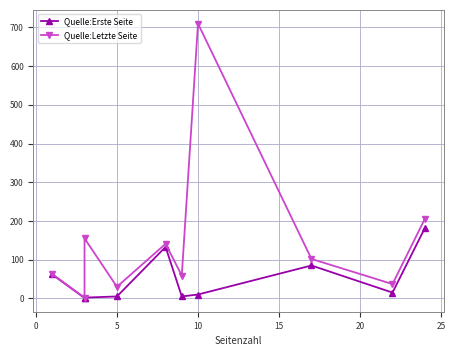

True or false: Quelle:Erste Seite and Quelle:Letzte Seite cross at least once.

False